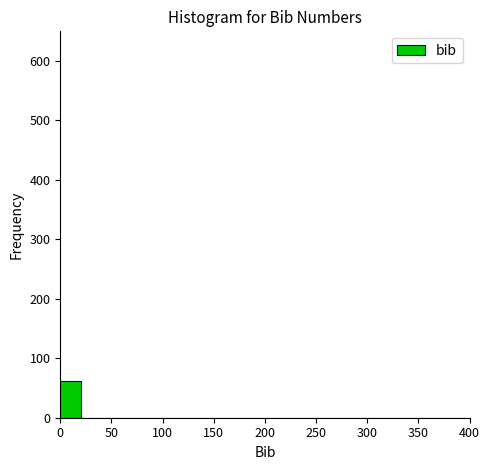

Reading left to right, list every bar in this chart as the range it spans on the x-axis followed by its height. The values are not printed on the chart, so give them approximately, as read against the axis.

0 to 20: 60
20 to 40: 0
40 to 60: 0
60 to 80: 0
80 to 100: 0
100 to 120: 0
120 to 140: 0
140 to 160: 0
160 to 180: 0
180 to 200: 0
200 to 220: 0
220 to 240: 0
240 to 260: 0
260 to 280: 0
280 to 300: 0
300 to 320: 0
320 to 340: 0
340 to 360: 0
360 to 380: 0
380 to 400: 0